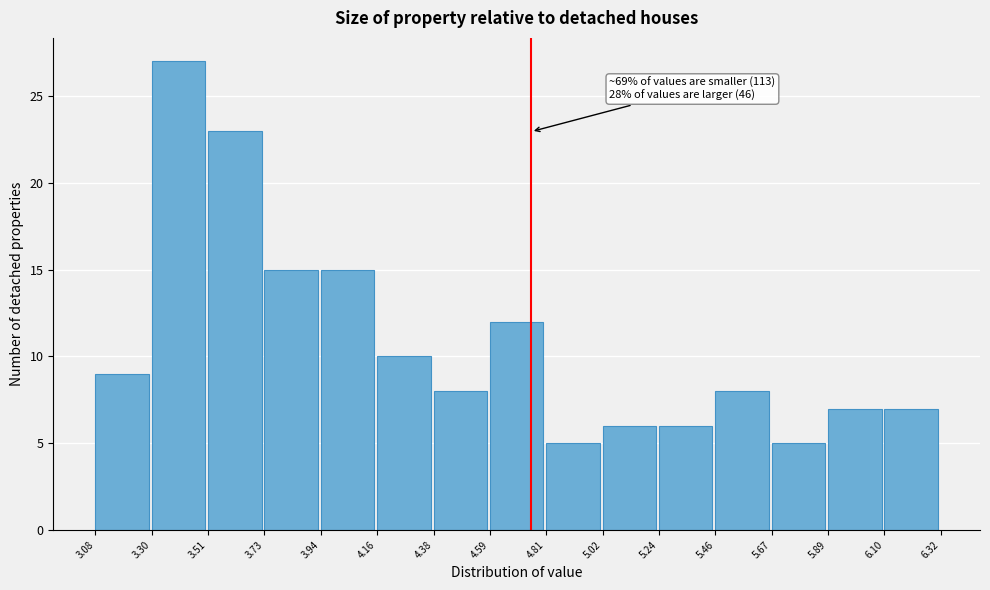

Over which range of the x-axis is the bar tallest?

3.30 to 3.51